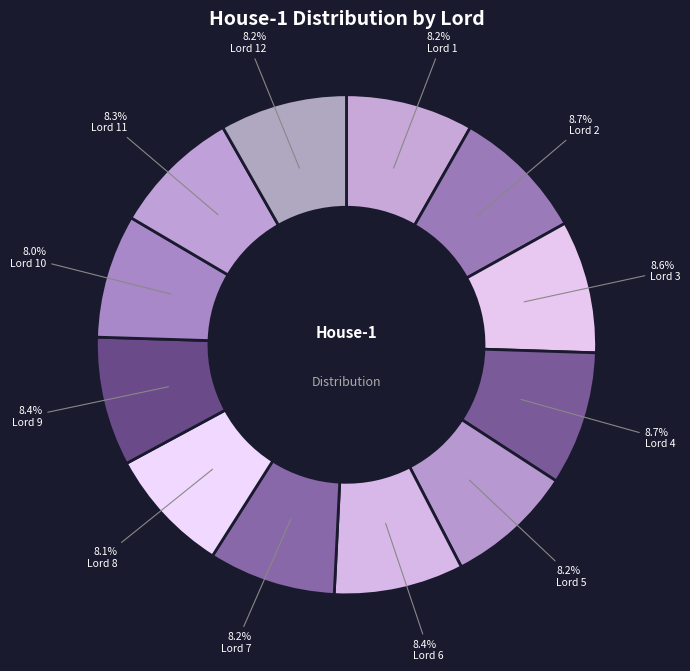

Count the number of slices in the pie.

12